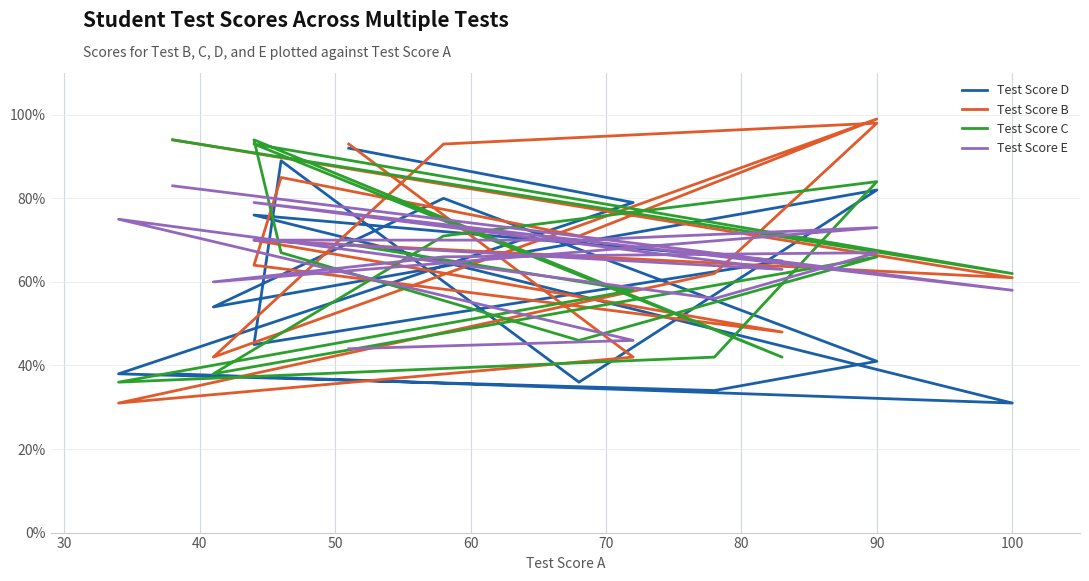

Which series has the largest range (max minus min)?

Test Score B